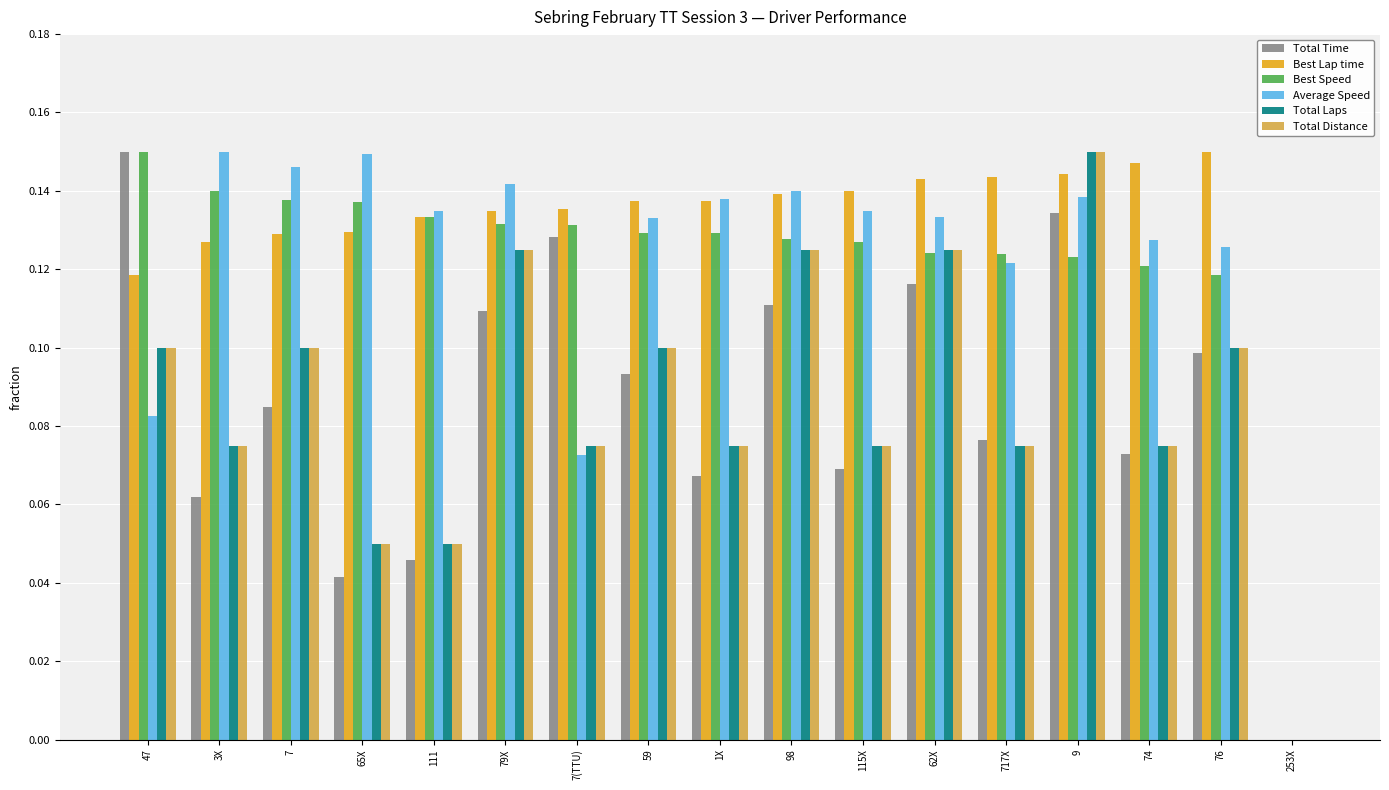

The Average Speed series shows 0.2 at 76. True or false?

False